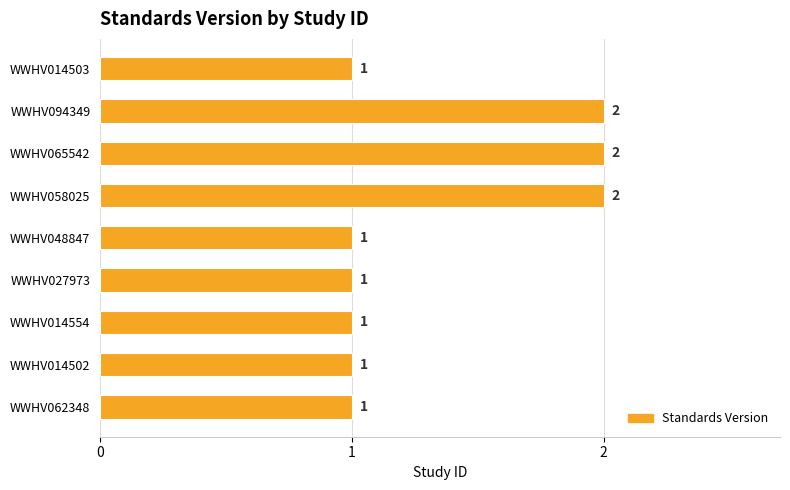

Count the values in the range 1 to 2.

9